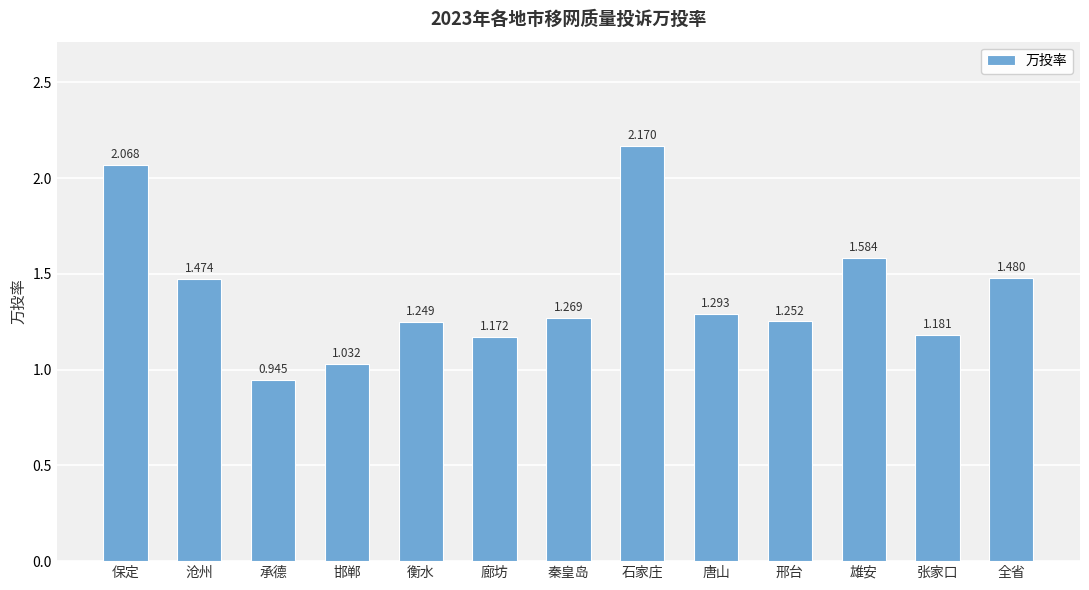

Between 衡水 and 雄安, which is larger?

雄安